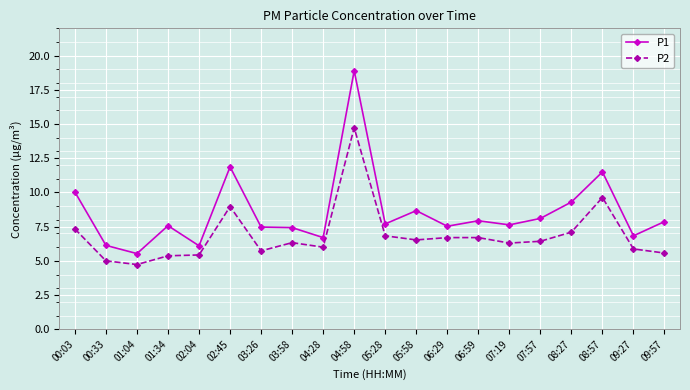

What is the difference between the maximum and minimum values in the P2 series?

10.0